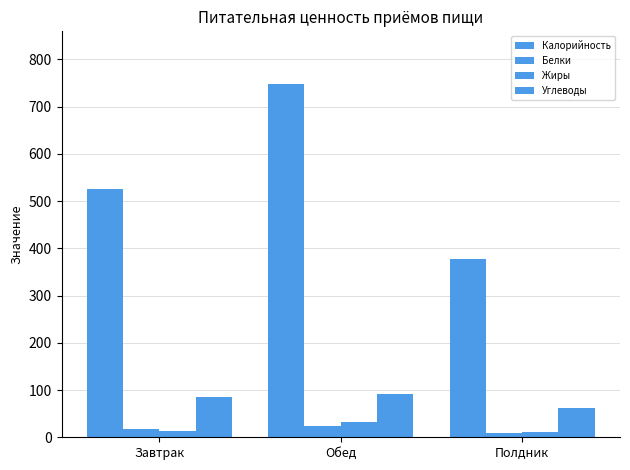

At how many categories does at least one series exceed 363?

3